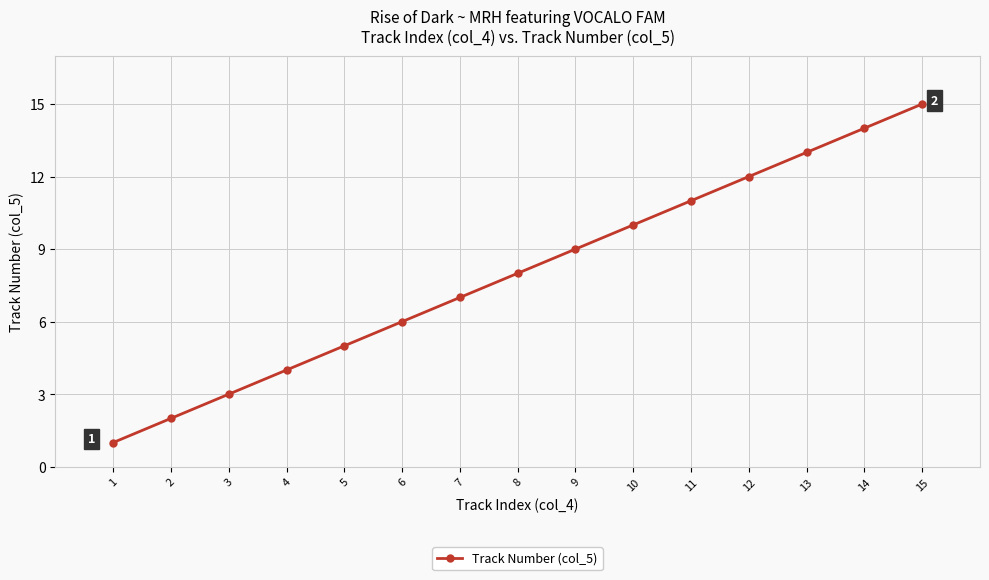

What is the maximum value shown in the chart?

15